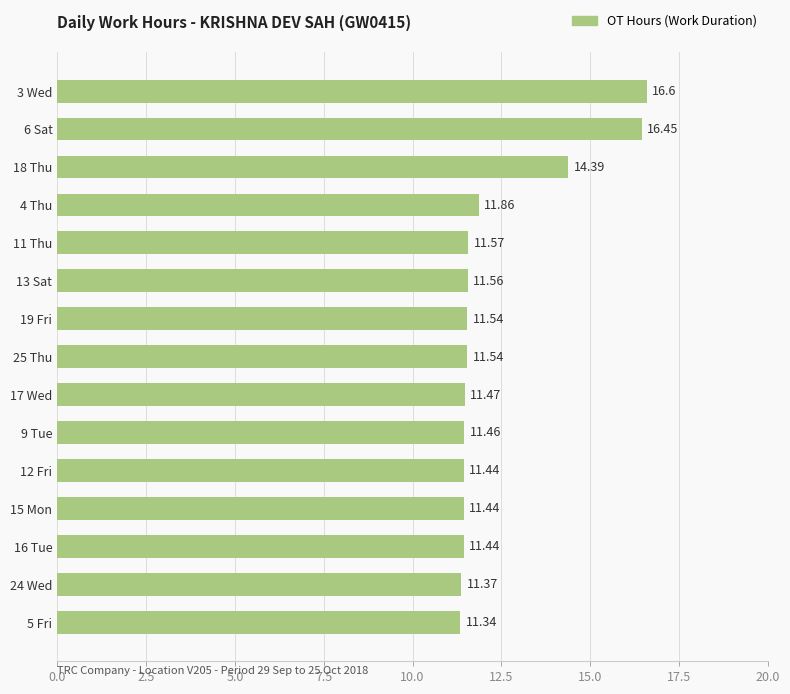

Between 9 Tue and 16 Tue, which is larger?

9 Tue